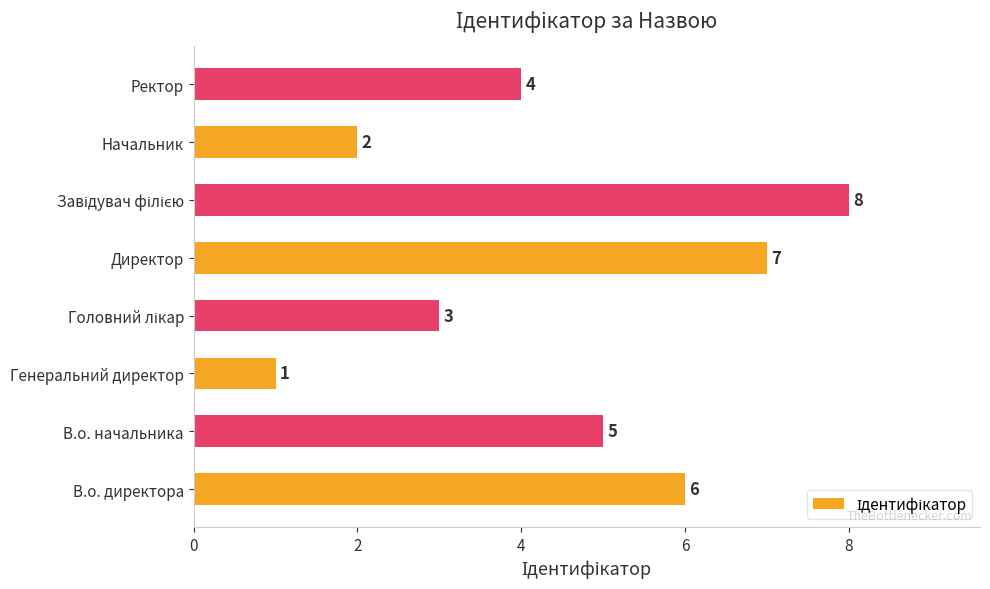

How many values are between 3 and 7?

5